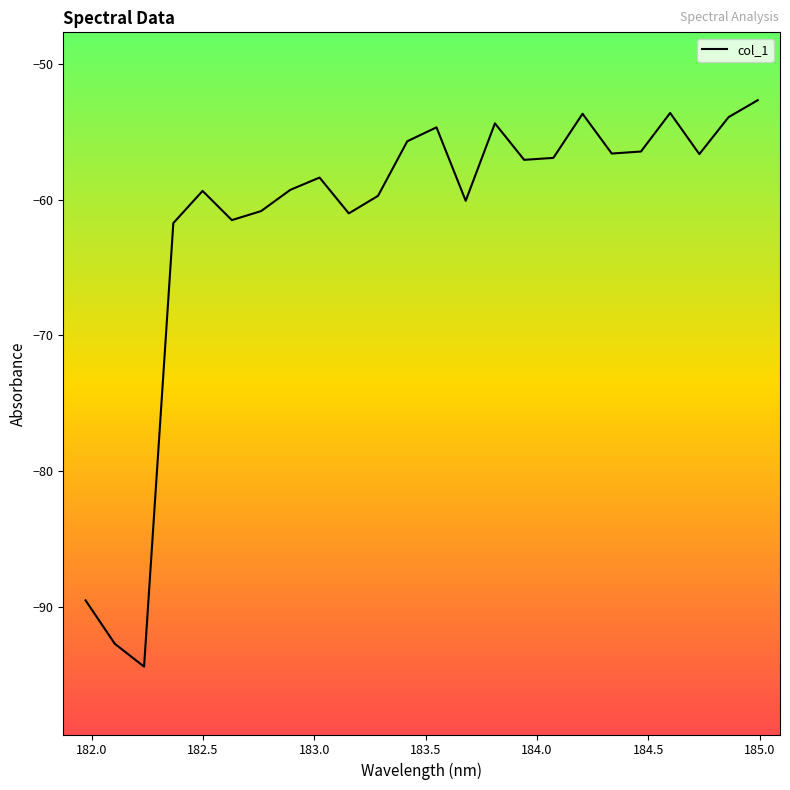

What is the maximum value shown in the chart?

-52.7